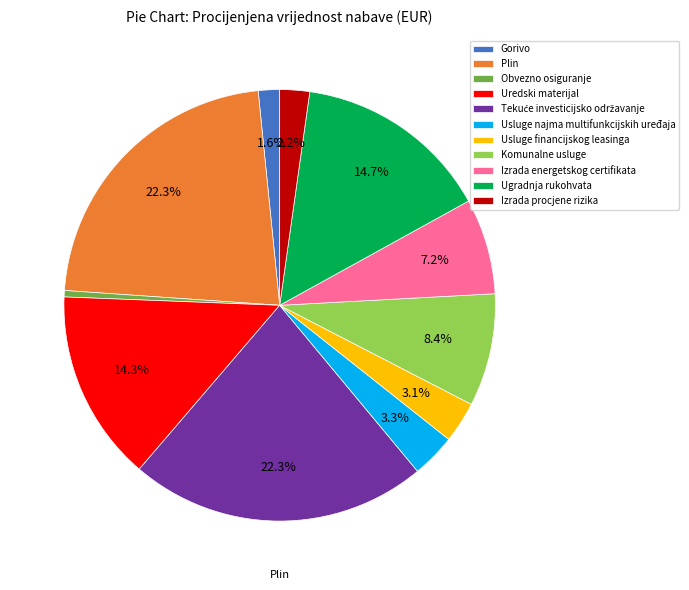

To the nearest percent, what is the average slice percentage?

9%